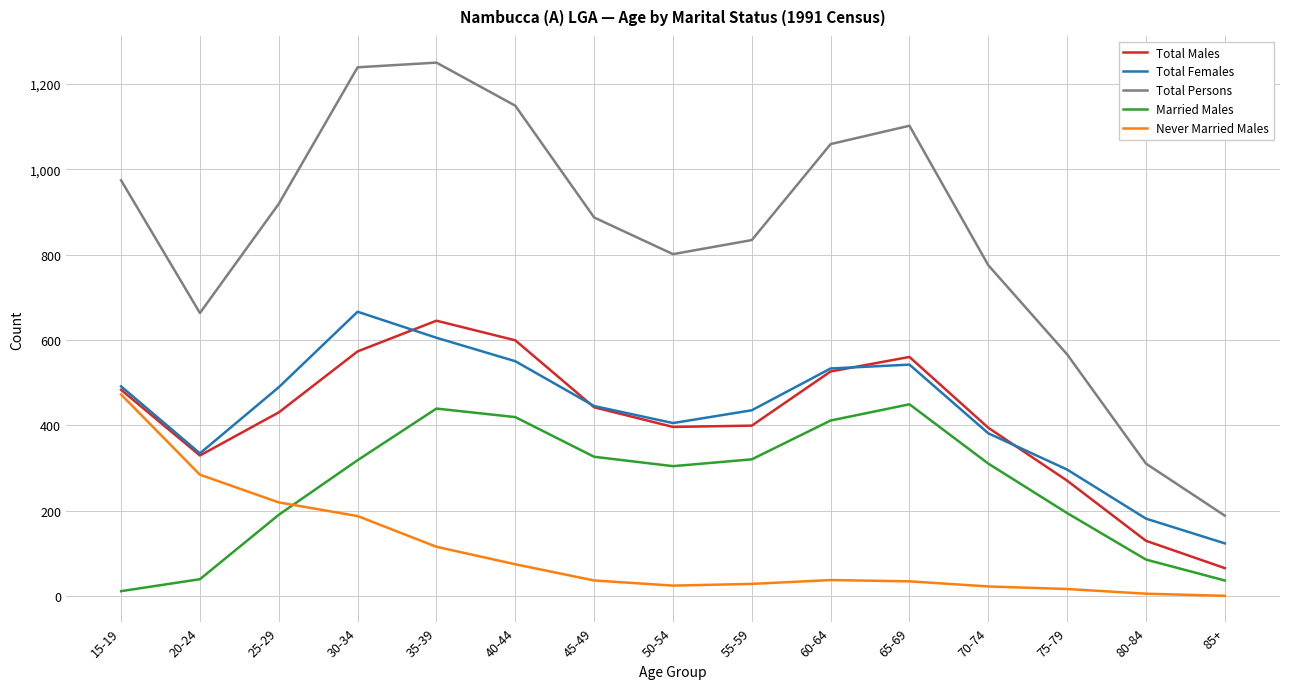

At which label does Married Males first exceed 310?

30-34